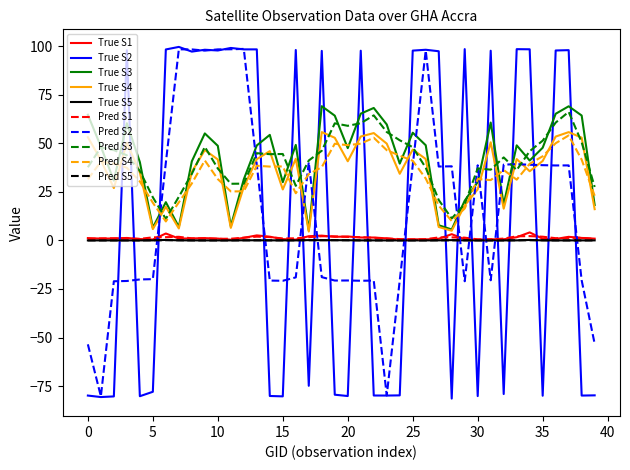

What is the maximum value for True S4?

55.7